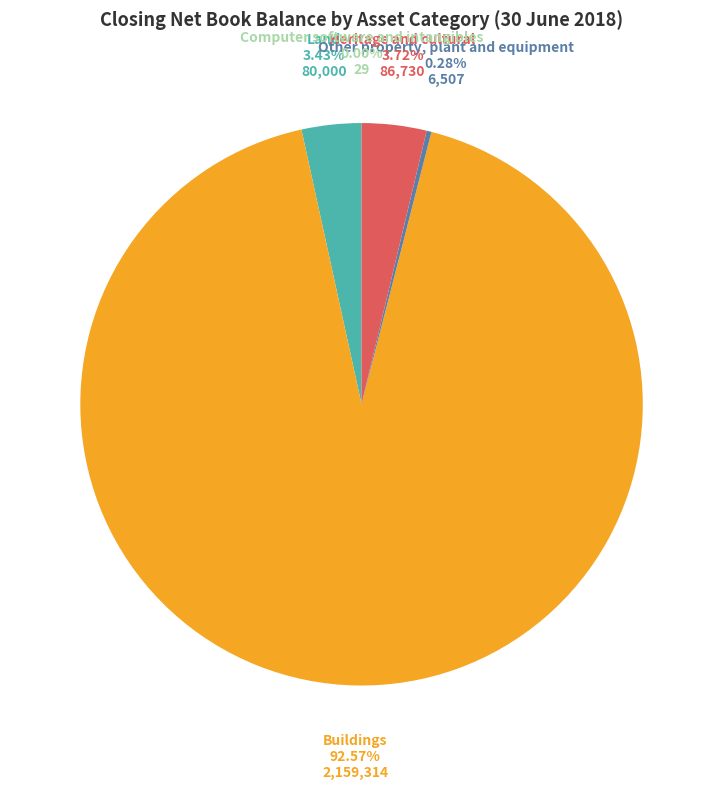

Which category has the biggest portion of the pie?

Buildings